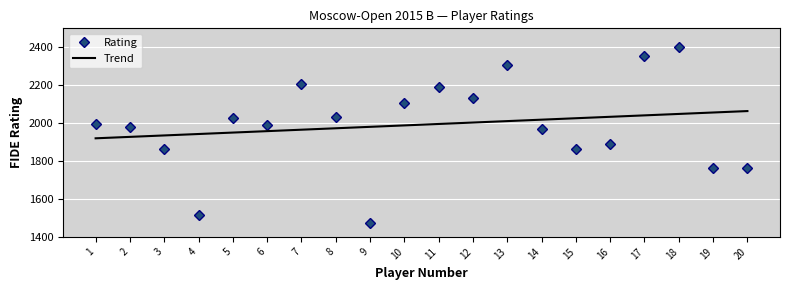

What is the average value?

1992